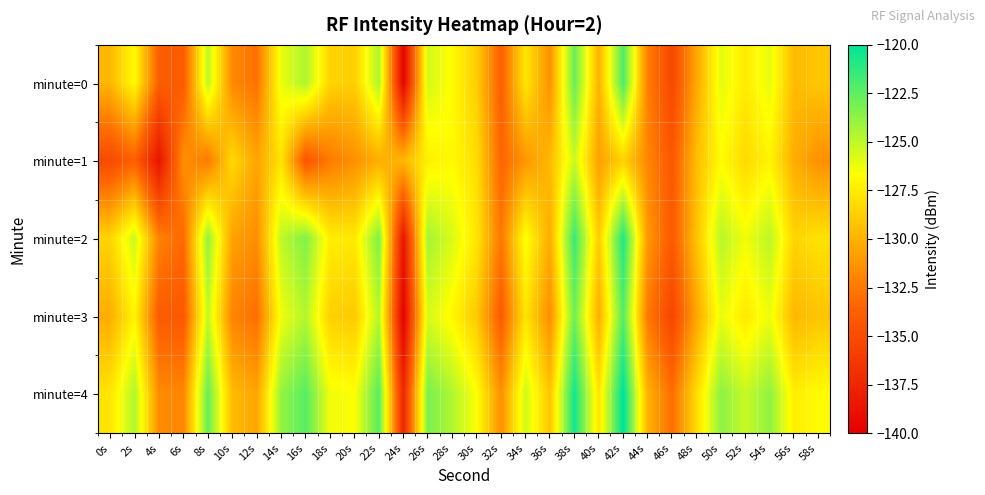

Rank the series by their maximum value, from highest to lowest.

minute=4, minute=2, minute=0, minute=3, minute=1